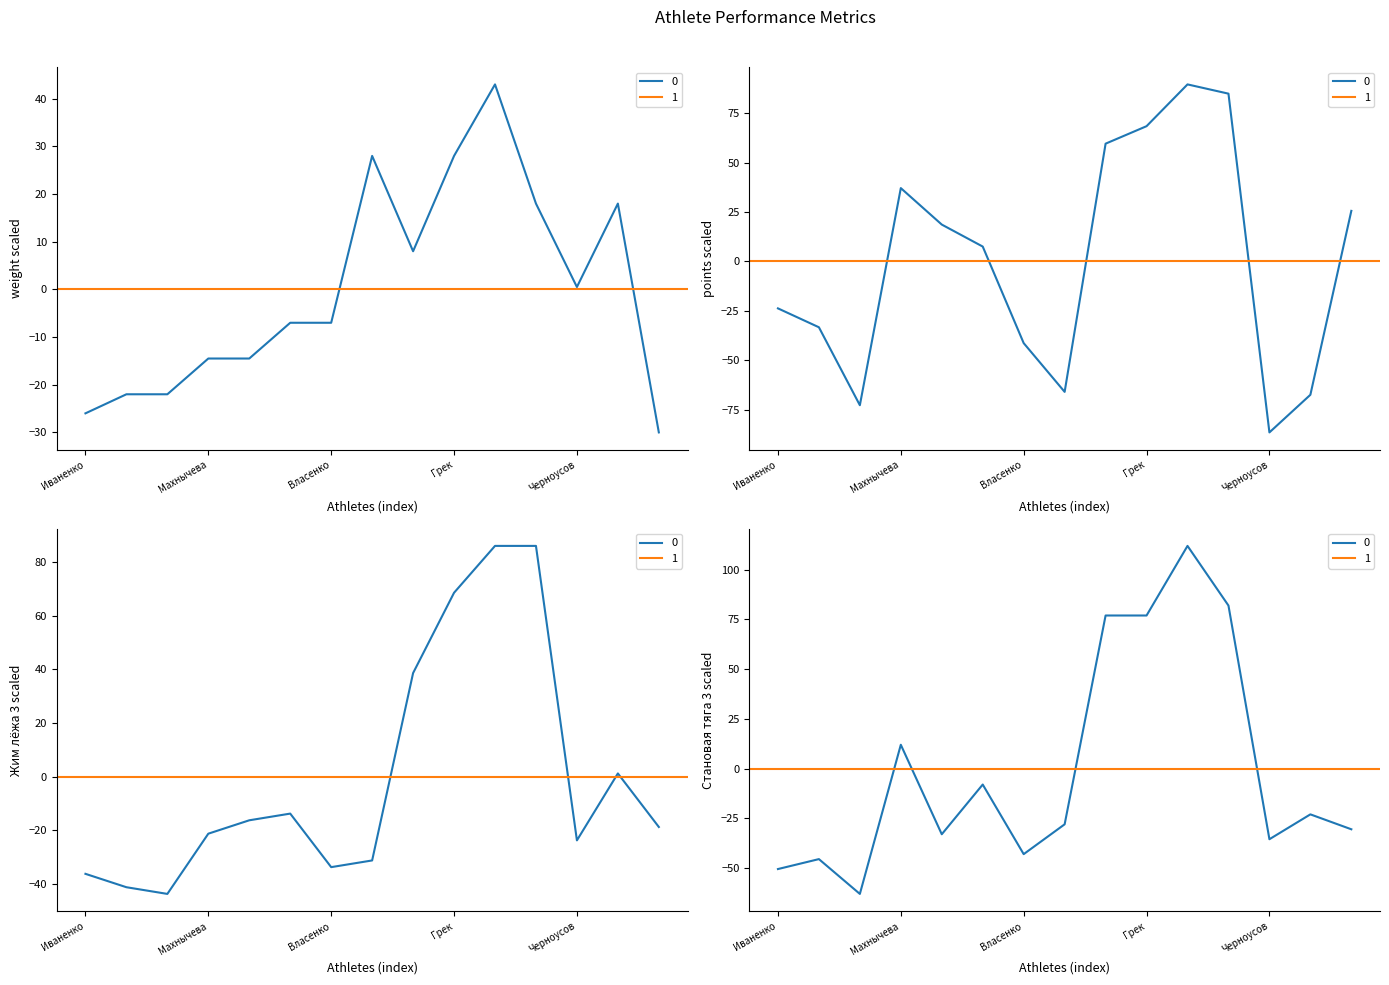

What is the total value across all series at Иваненко?

-136.6